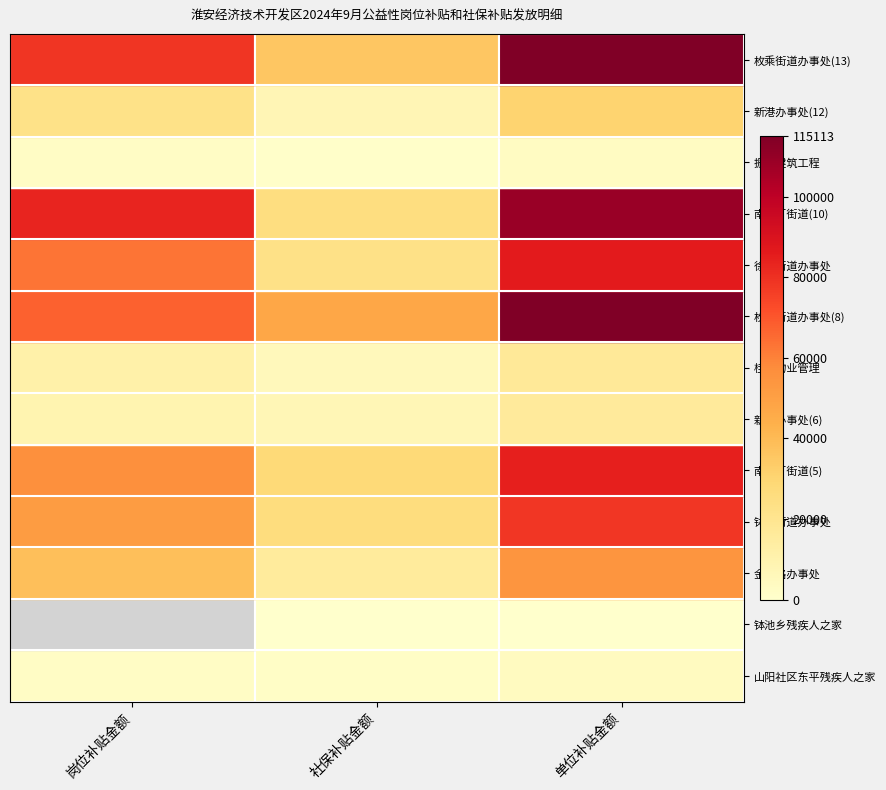

Reading left to right, what are all the values shown in this chart?

山阳社区东平残疾人之家: 岗位补贴金额=2260.0	社保补贴金额=1955.8	单位补贴金额=4215.8
钵池乡残疾人之家: 岗位补贴金额=0.0	社保补贴金额=400.0	单位补贴金额=400.0
金港路办事处: 岗位补贴金额=38420.0	社保补贴金额=16106.6	单位补贴金额=54526.6
钵池街道办事处: 岗位补贴金额=51980.0	社保补贴金额=26460.8	单位补贴金额=78440.8
南马厂街道(5): 岗位补贴金额=56500.0	社保补贴金额=28132.1	单位补贴金额=84632.1
新港办事处(6): 岗位补贴金额=9040.0	社保补贴金额=7401.7	单位补贴金额=16441.7
桂码物业管理: 岗位补贴金额=11300.0	社保补贴金额=5797.3	单位补贴金额=17097.3
枚乘街道办事处(8): 岗位补贴金额=67800.0	社保补贴金额=47313.1	单位补贴金额=115113.1
徐杨街道办事处: 岗位补贴金额=63280.0	社保补贴金额=23009.4	单位补贴金额=86289.4
南马厂街道(10): 岗位补贴金额=83620.0	社保补贴金额=25310.3	单位补贴金额=108930.3
振民建筑工程: 岗位补贴金额=2260.0	社保补贴金额=1199.9	单位补贴金额=3459.9
新港办事处(12): 岗位补贴金额=22600.0	社保补贴金额=8053.3	单位补贴金额=30653.3
枚乘街道办事处(13): 岗位补贴金额=79100.0	社保补贴金额=35664.6	单位补贴金额=114764.6